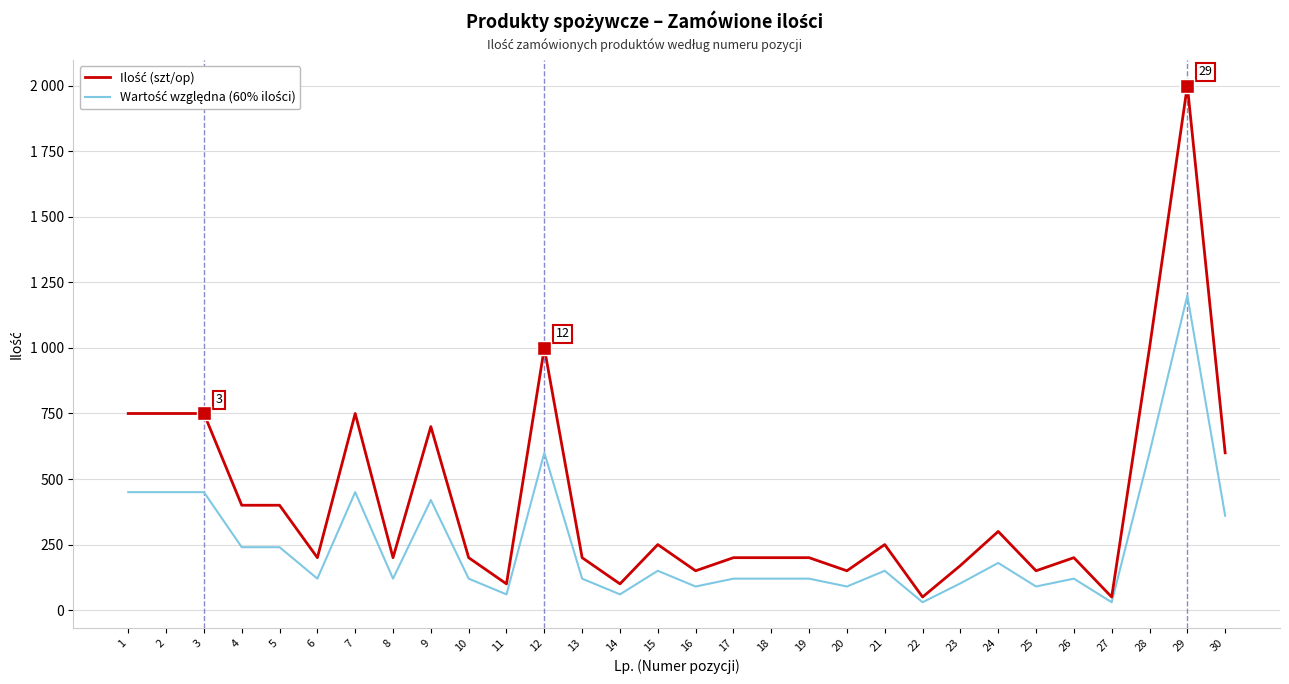

The value of Ilość (szt/op) at 2 is 281. True or false?

False